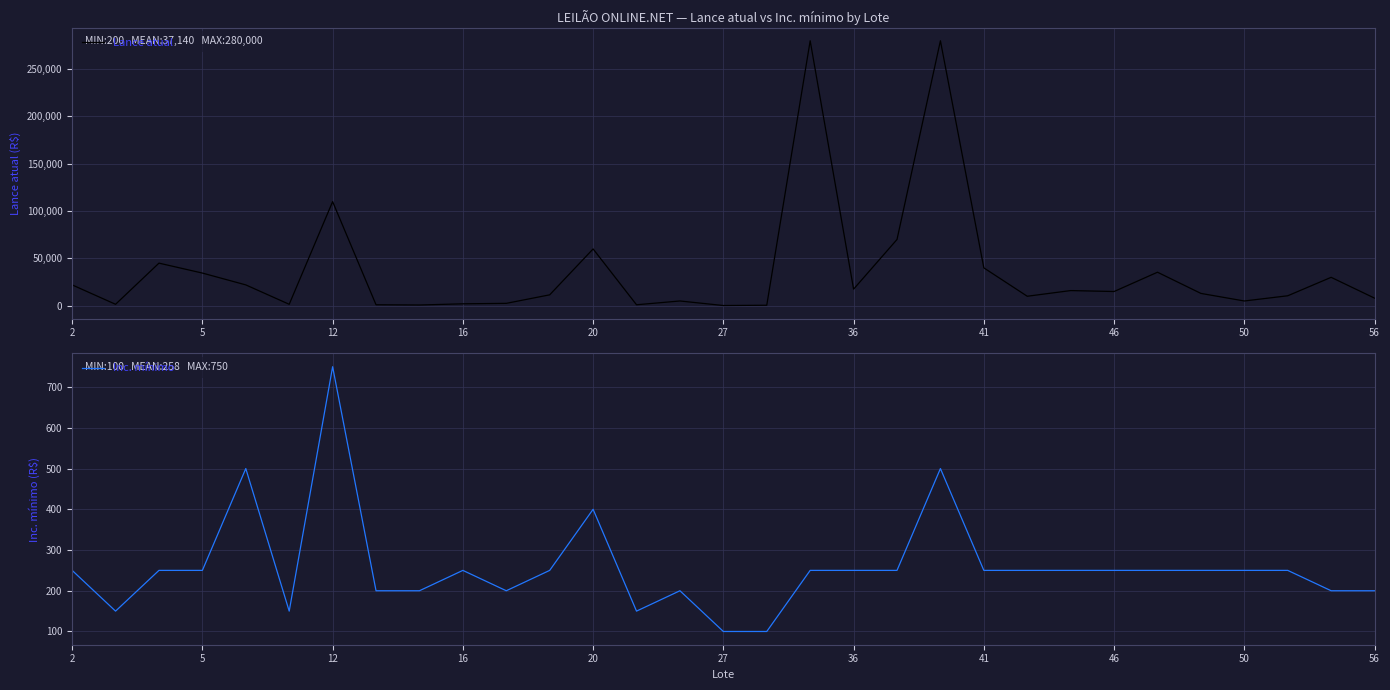

In Inc. mínimo, how many points are lower than both neighbors (excluding endpoints)?

4